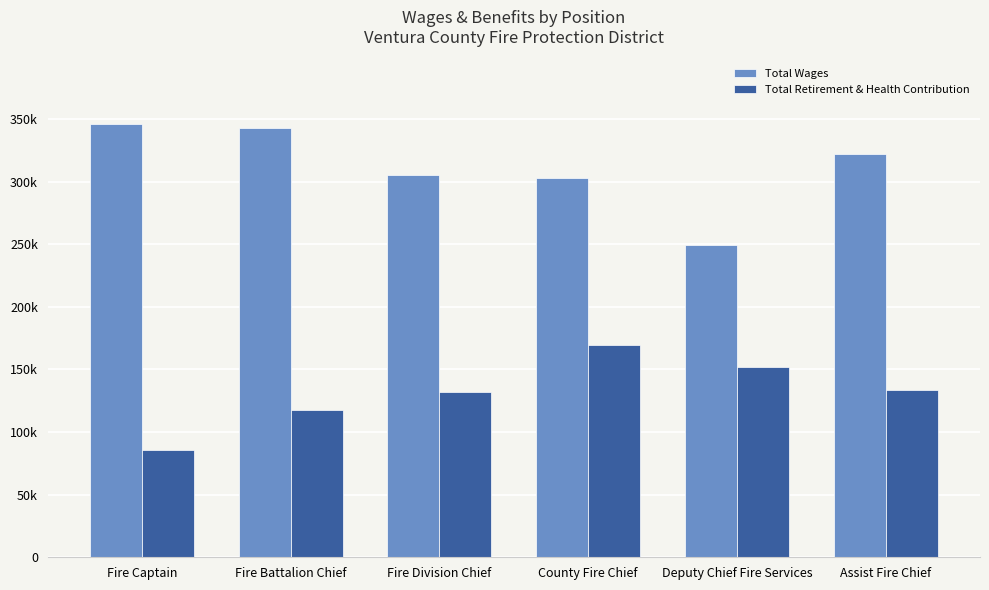

What are all the series names shown in the legend?

Total Wages, Total Retirement & Health Contribution